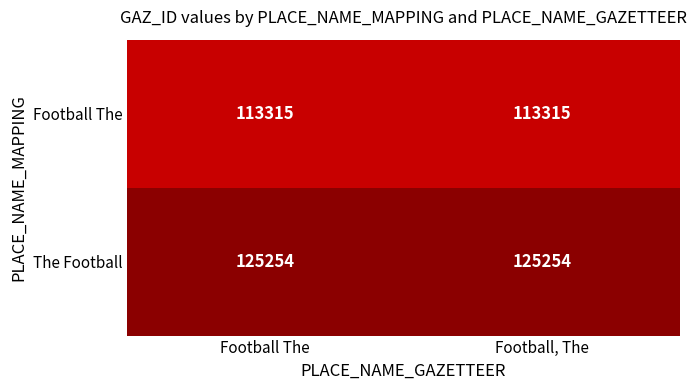

Reading left to right, extract all data points from this chart.

Football The: 113315	113315
The Football: 125254	125254